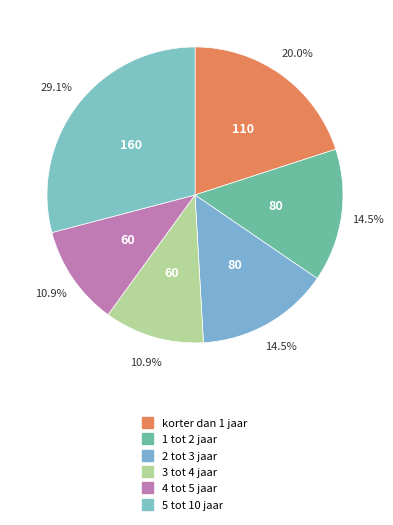

How many segments does this pie chart have?

6